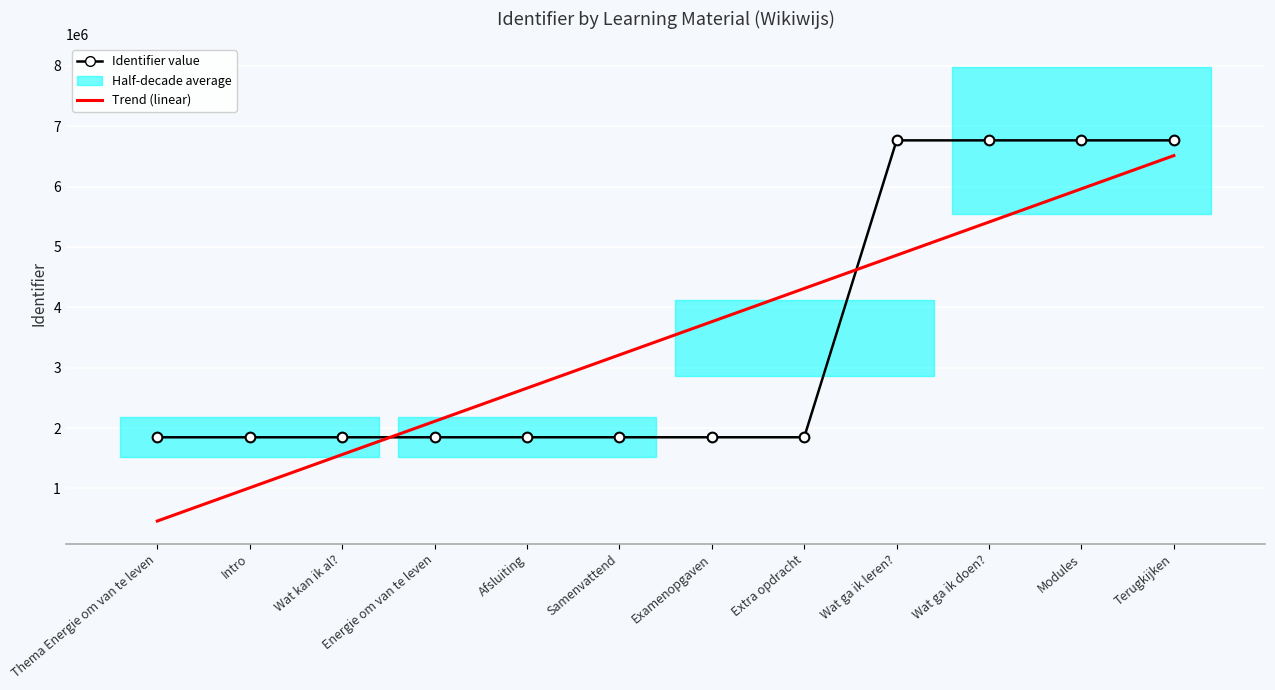

True or false: Trend (linear) and Identifier value cross at least once.

True